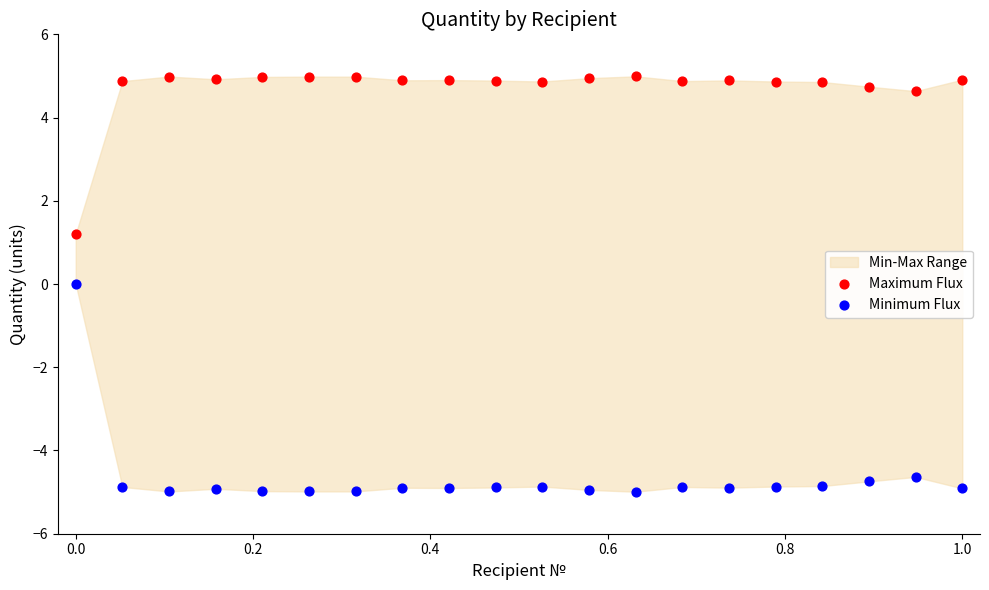

Which series reaches the minimum Y coordinate?

Minimum Flux